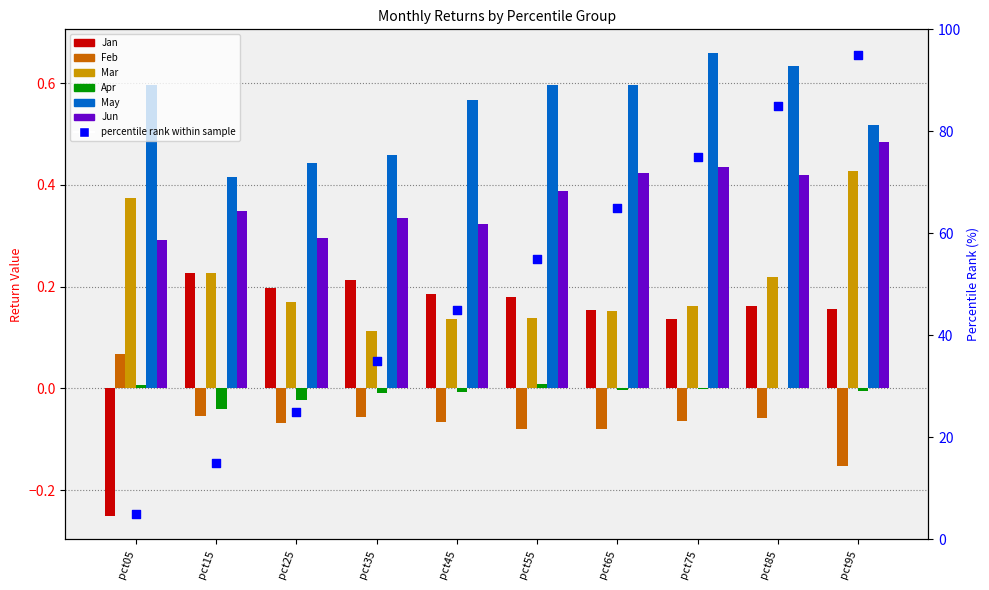

Which series has the largest total across all categories?

May